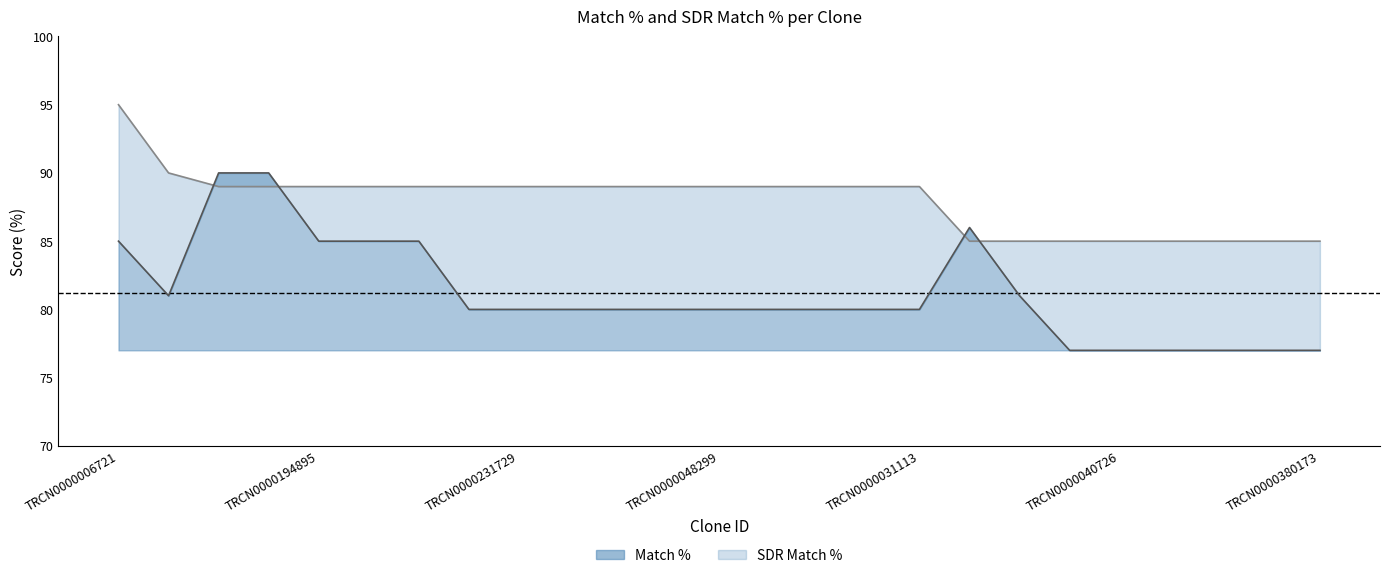

The value of SDR Match % at TRCN0000195545 is 85. True or false?

True